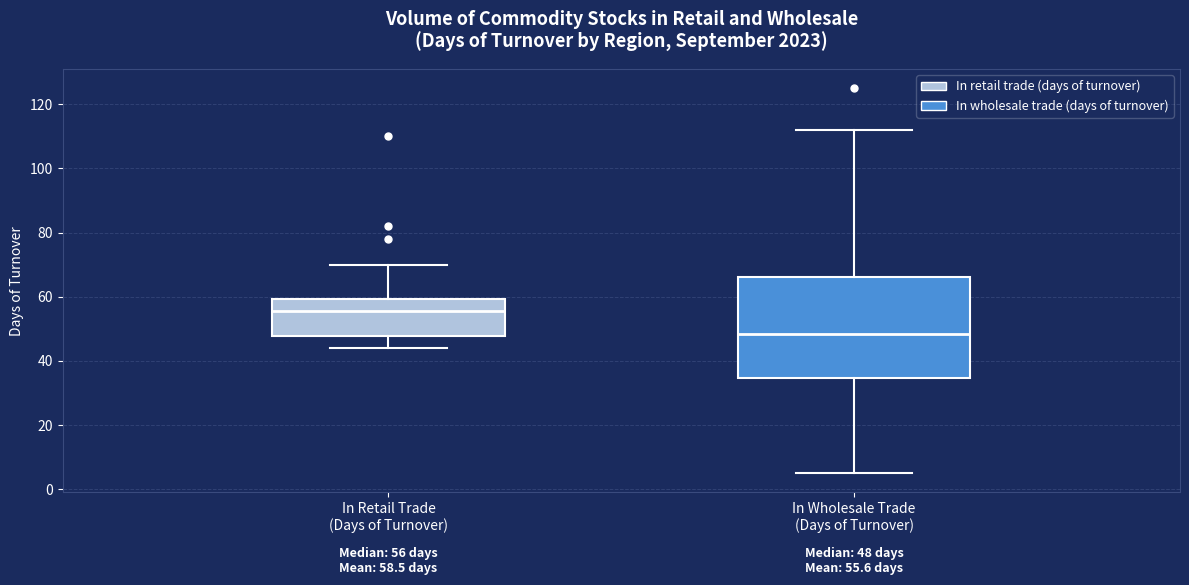

Which box has the highest median line?

In Retail Trade (Days of Turnover)